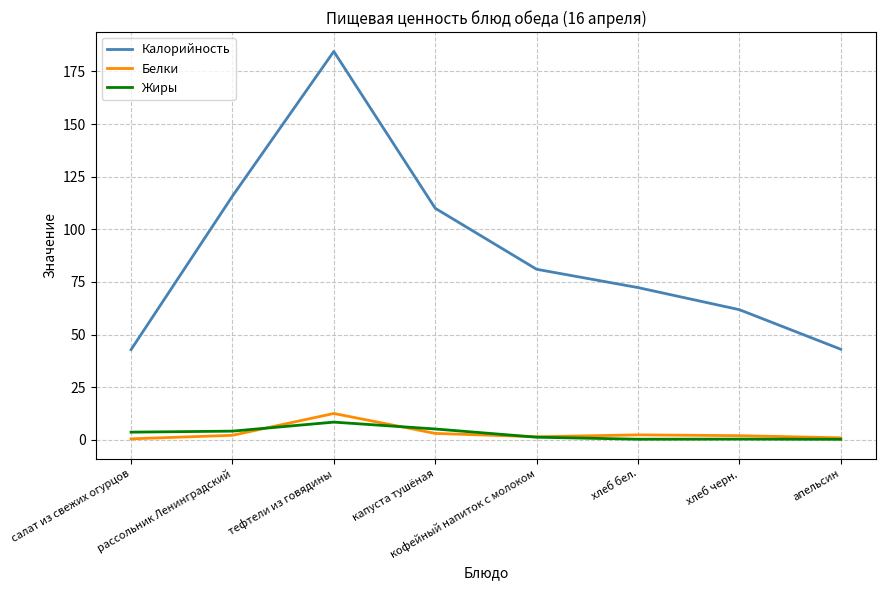

Which label corresponds to the largest value in the chart?

тефтели из говядины